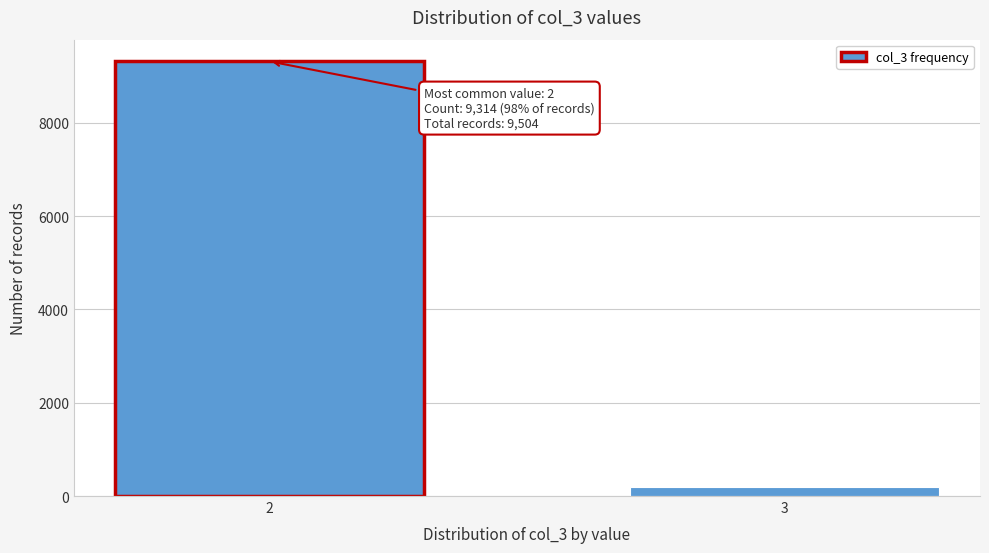

Reading left to right, what are all the values shown in this chart?

9314	190